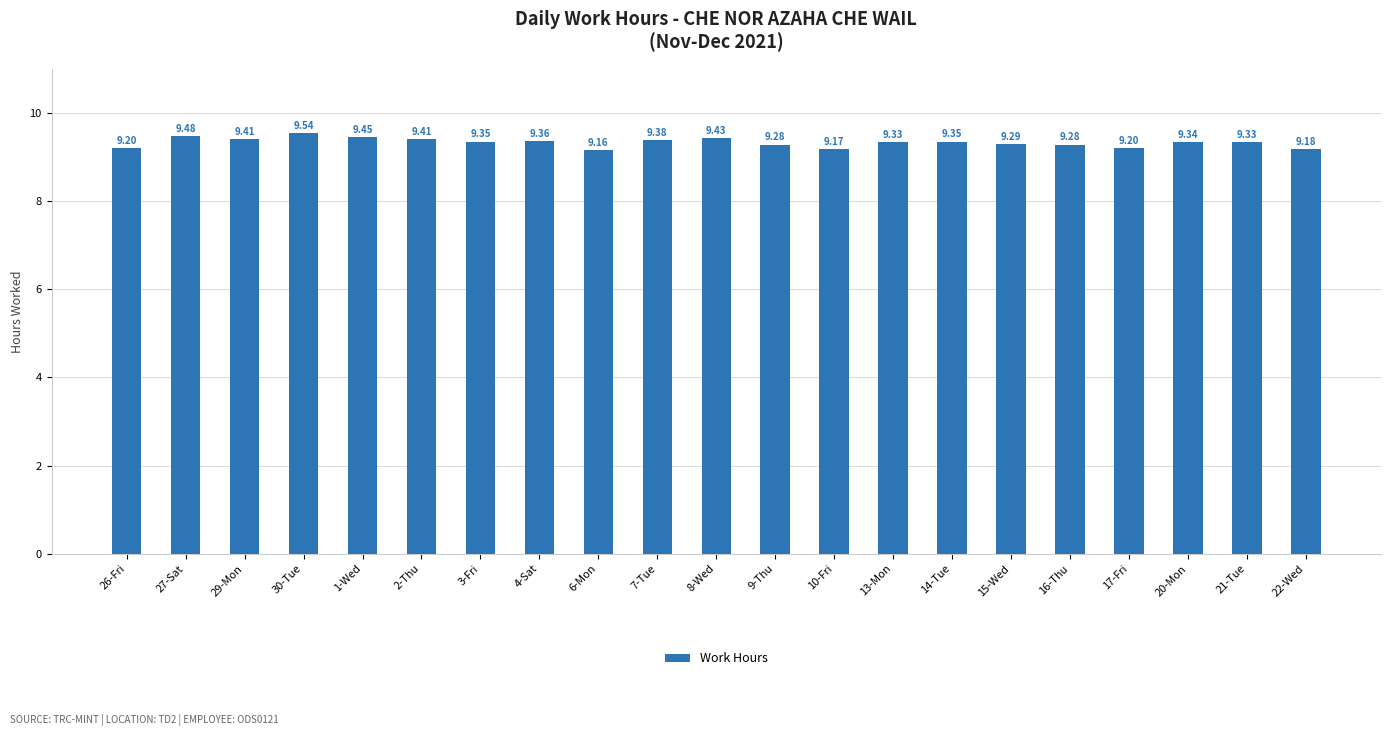

Is it true that the value at 17-Fri is 9.2?

True